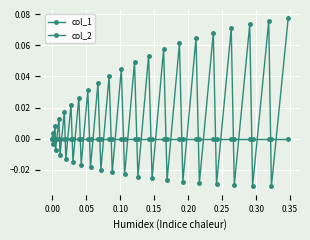

How many lines are shown in the chart?

2